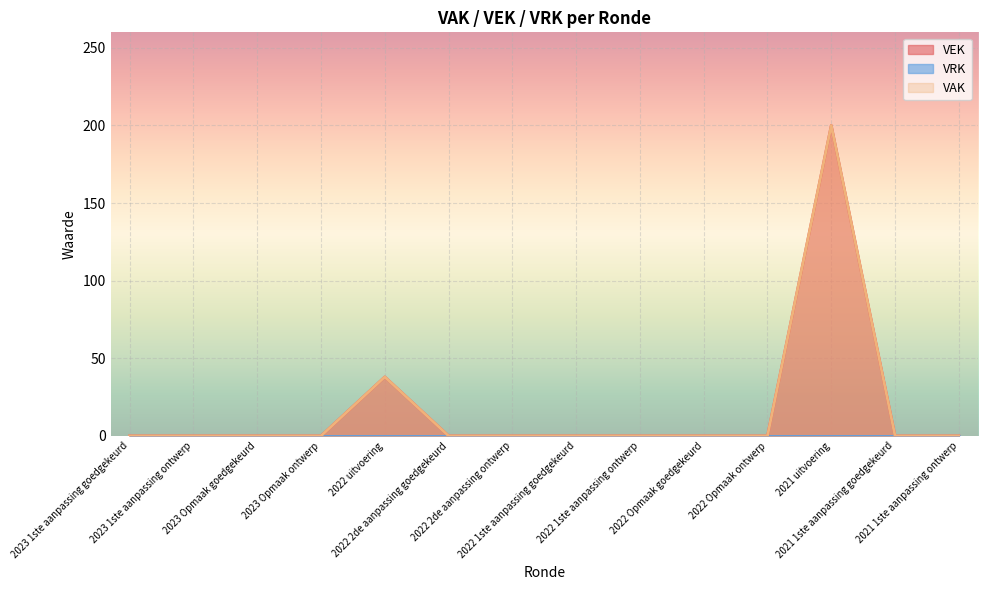

In VAK, how many points are higher than both neighbors (excluding endpoints)?

2